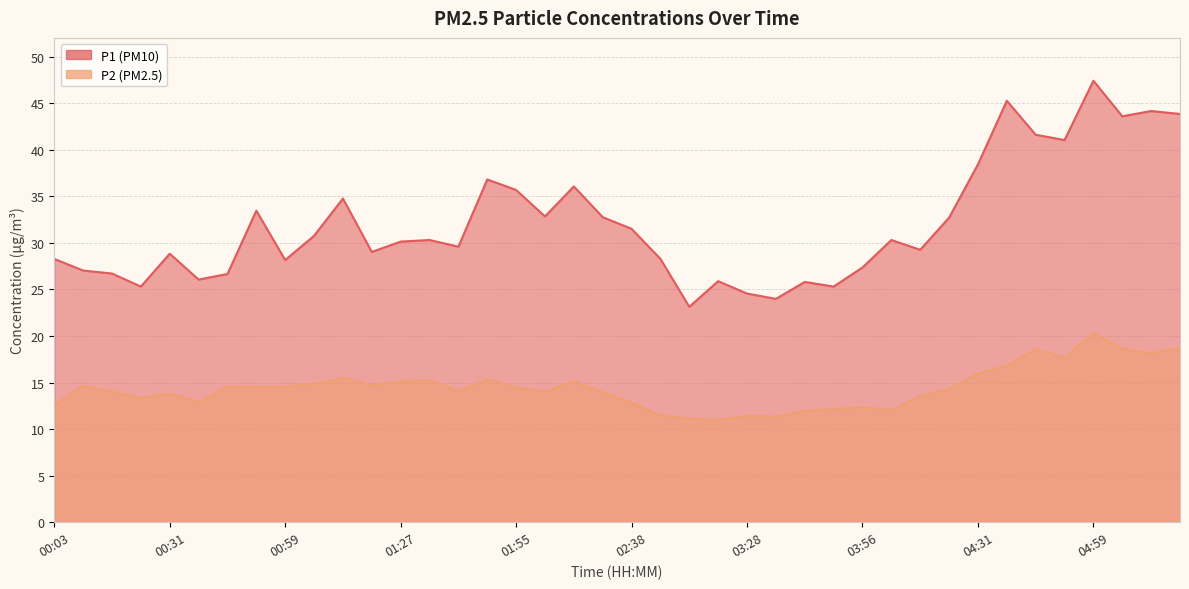

Rank the series at 03:49 from lowest to highest value.

P2, P1